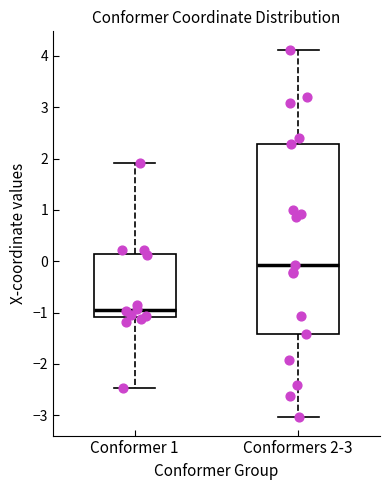

Which box is the tallest, from its lower edge to its upper edge?

Conformers 2-3